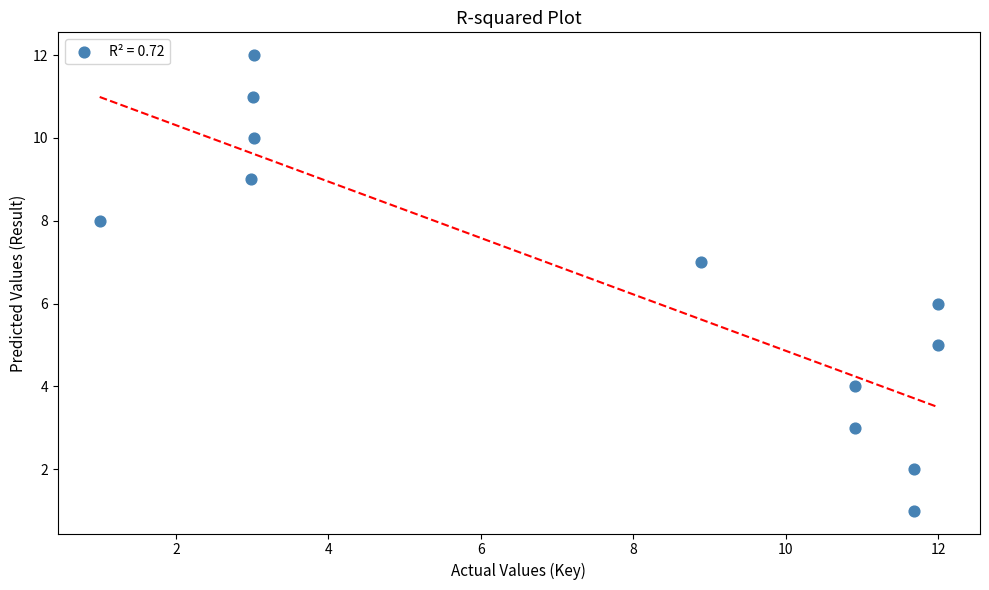

What is the range of Y values (max minus min)?

11